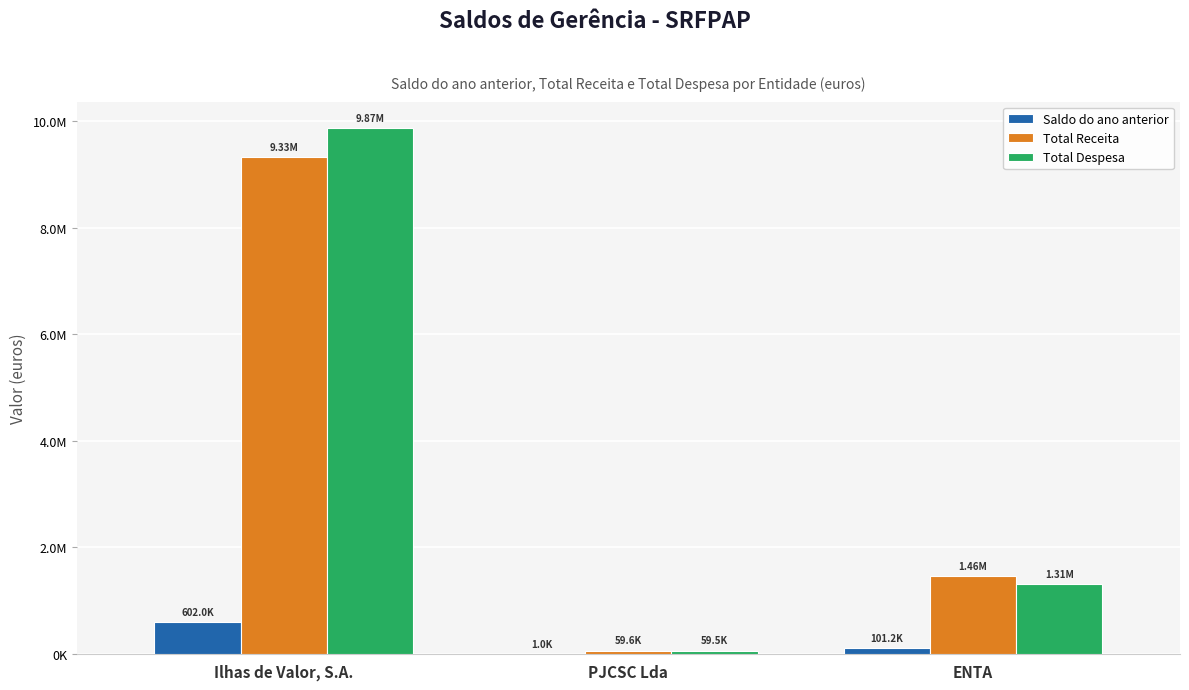

What is the spread (max minus min) of values at Ilhas de Valor, S.A.?

9266900.8